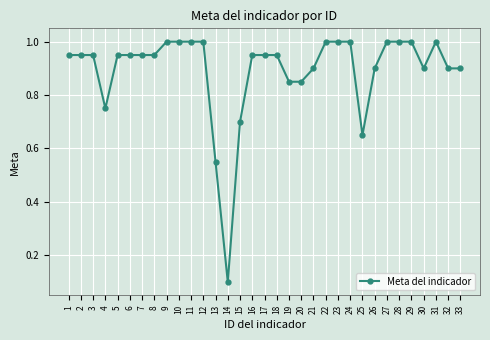

True or false: the data shows 0.2 at 14.

False